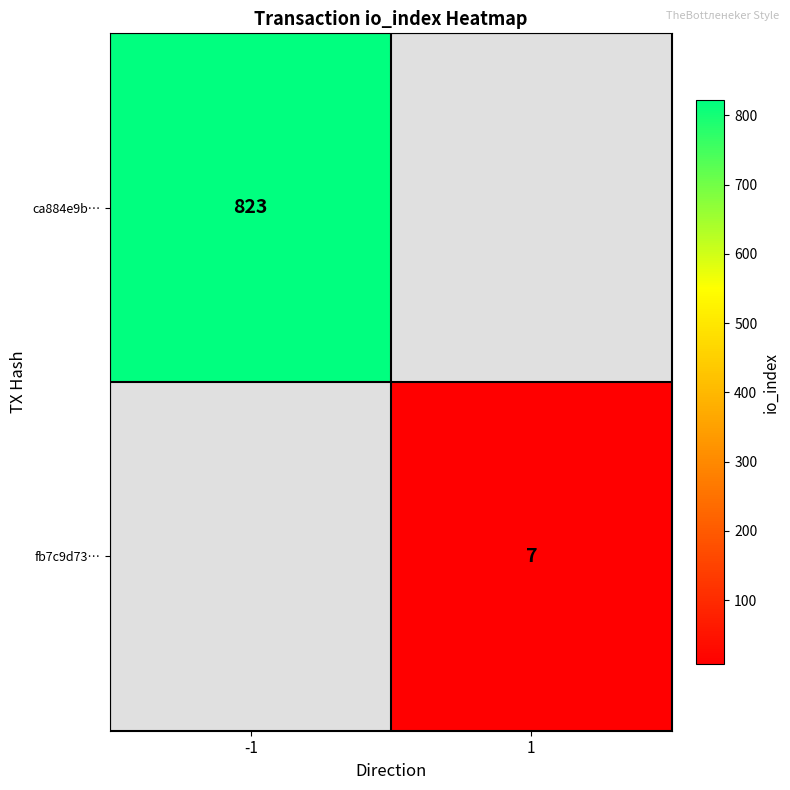

The fb7c9d73… series shows 2 at 1. True or false?

False